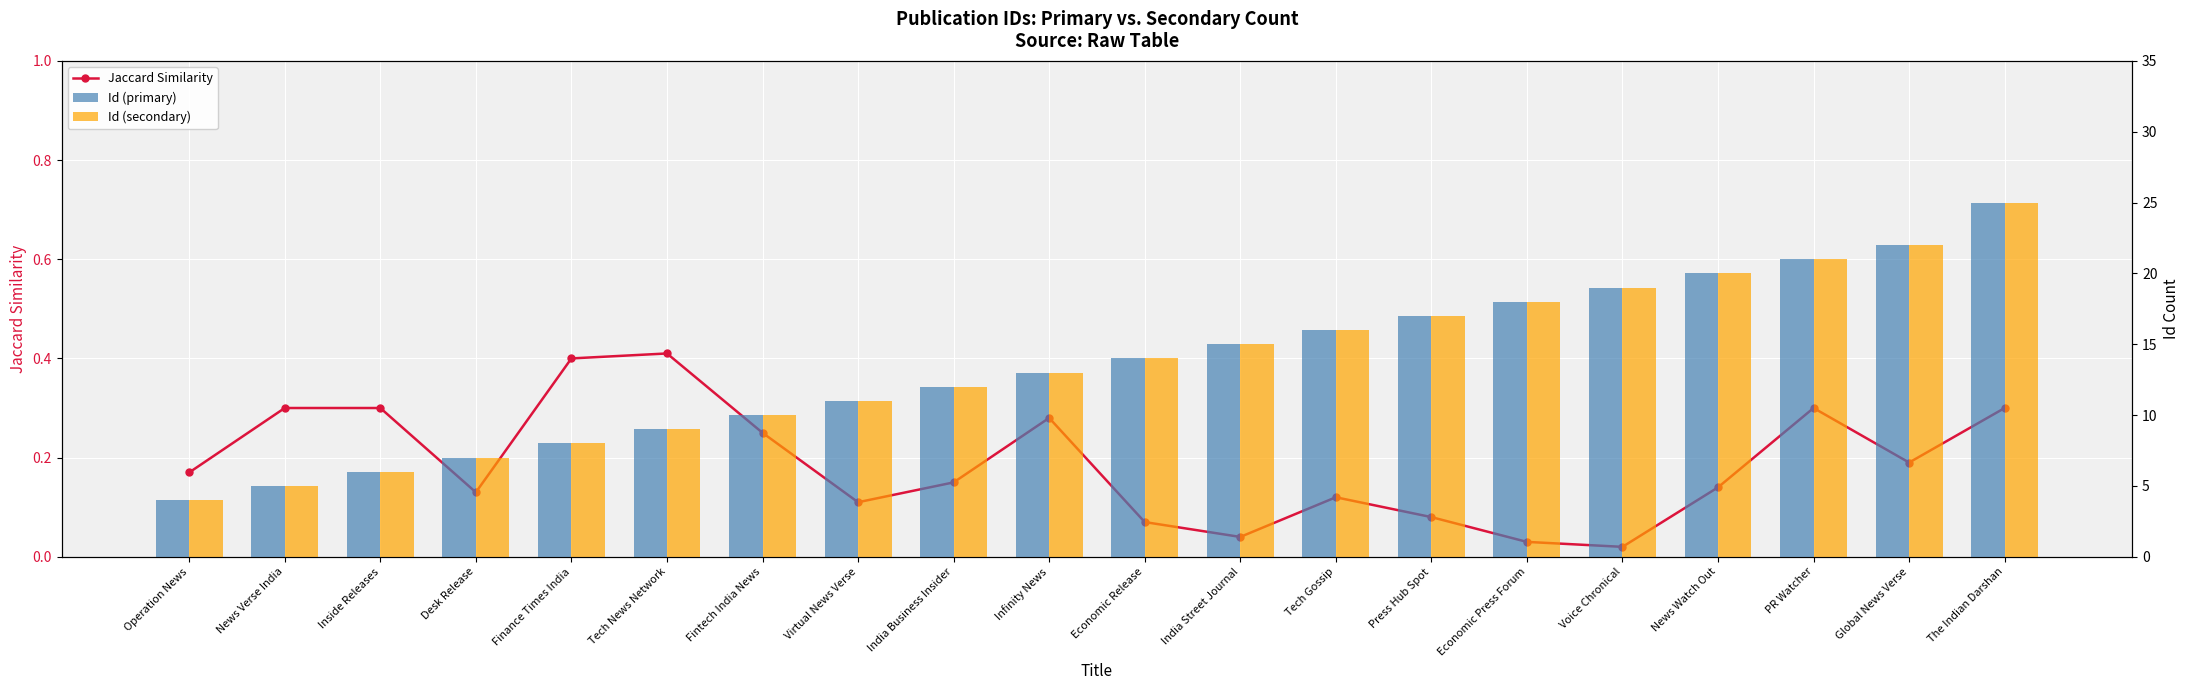

What is the difference between the second highest and second lowest values in the Id (secondary) series?

17.0